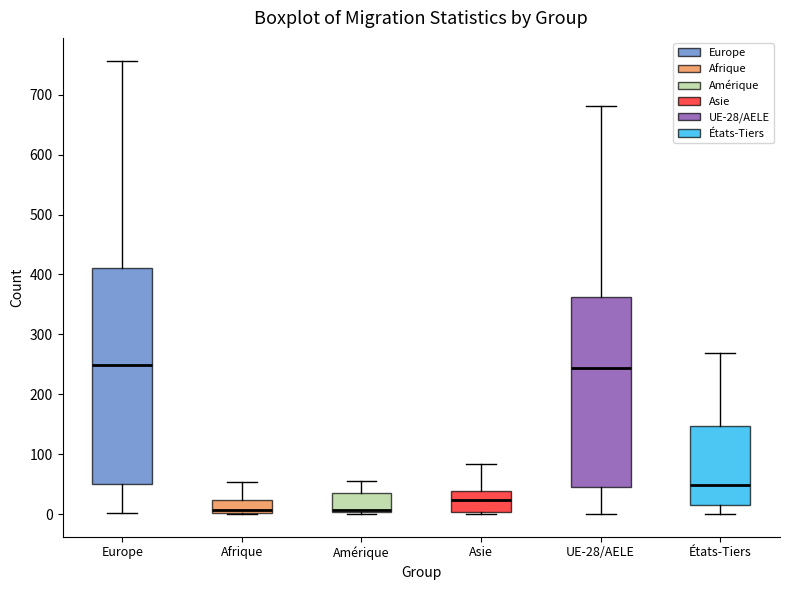

Reading left to right, read every box against the y-axis: the position of its median line, the range the box covers, and the ends of its whiskers. The values are not printed on the chart, so give them approximately, as read against the axis.

Europe: median 250, box 50 to 410, whiskers 0 to 760
Afrique: median 10, box 0 to 20, whiskers 0 to 50
Amérique: median 10, box 0 to 30, whiskers 0 to 60
Asie: median 20, box 0 to 40, whiskers 0 (just below the box's lower edge) to 80
UE-28/AELE: median 240, box 40 to 360, whiskers 0 to 680
États-Tiers: median 50, box 20 to 150, whiskers 0 to 270